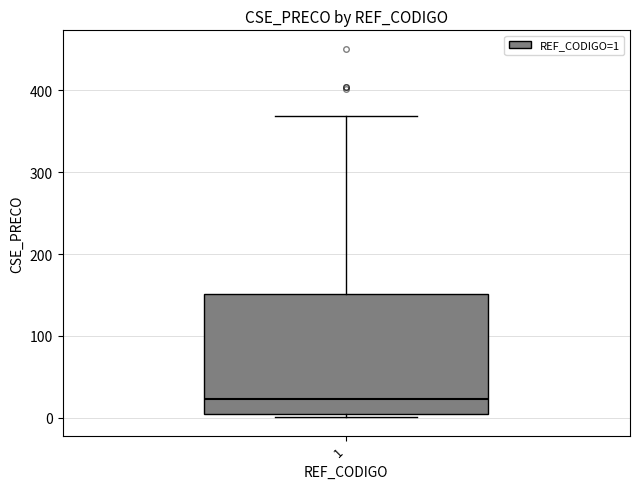

Where is the upper edge of the box at x = 1 on the y-axis? The values are not printed on the chart, so give them approximately, as read against the axis.

150